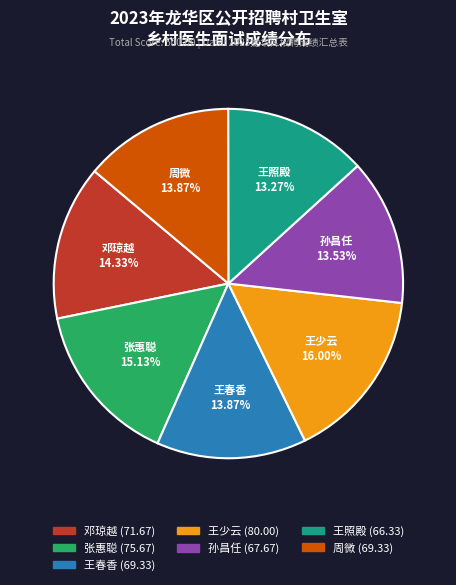

Approximately how many times larger is the value at 孙昌任 compared to 邓琼越?

0.9